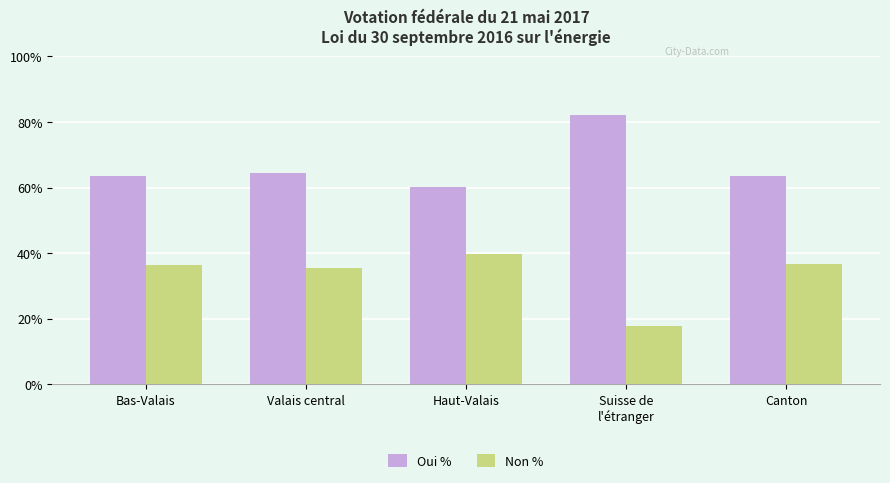

What position from the right is Haut-Valais?

3